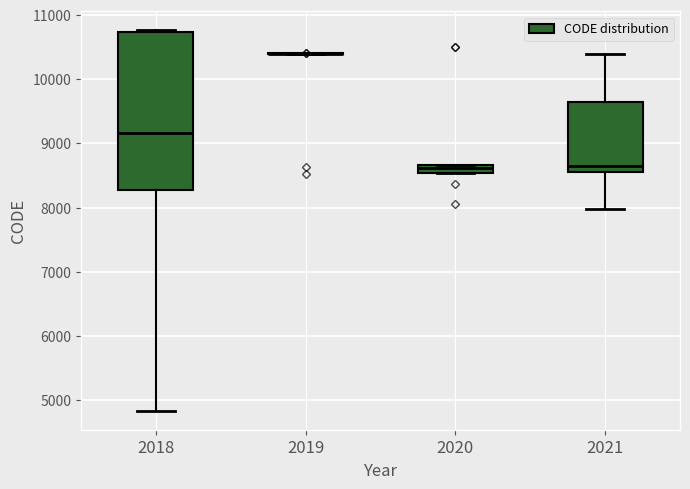

Which box is the tallest, from its lower edge to its upper edge?

2018